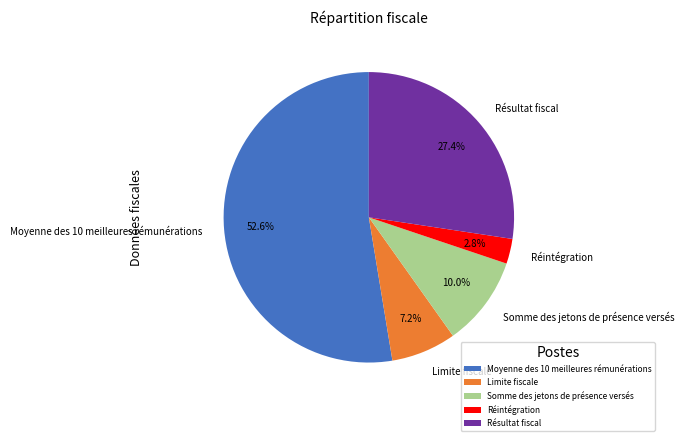

Approximately how many times larger is the value at Limite fiscale compared to Somme des jetons de présence versés?

0.7